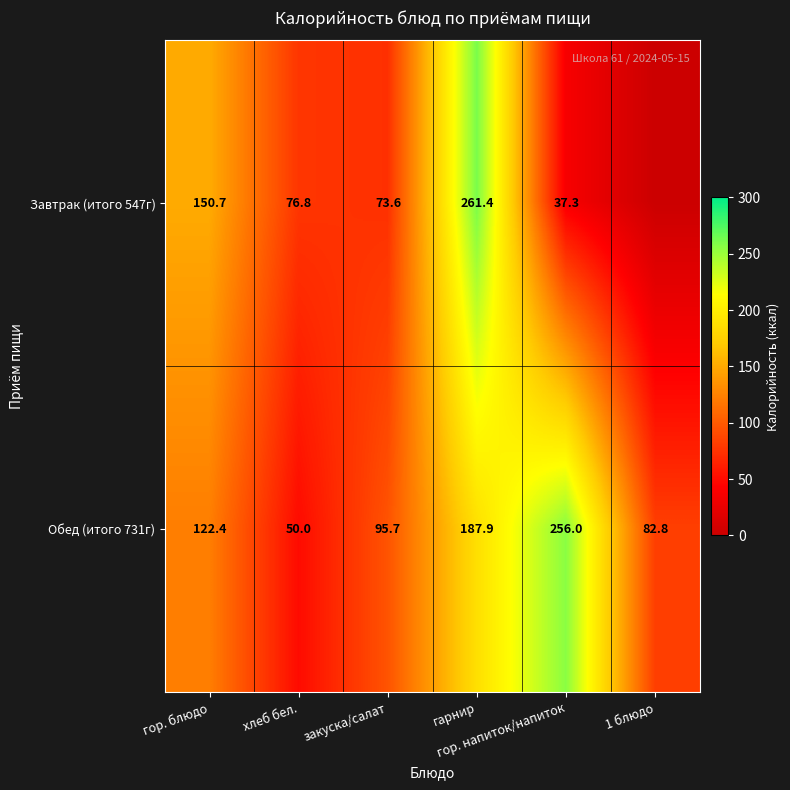

What is the maximum value for Обед (итого 731г)?

256.0